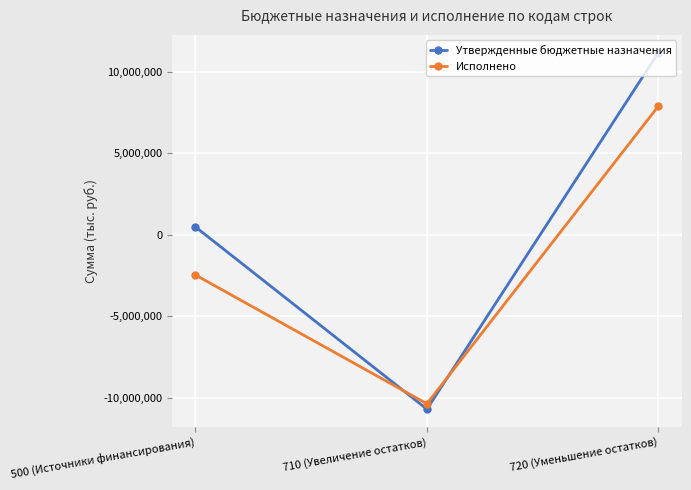

Which series has the widest spread of values?

Утвержденные бюджетные назначения